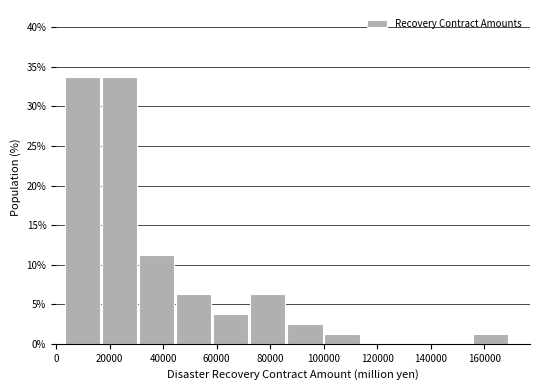

What is the height of the bar covering 32000 to 44000 on the x-axis? Neither the bar edges nor the heights are printed on the chart, so give them approximately, as read against the axes.

11.5